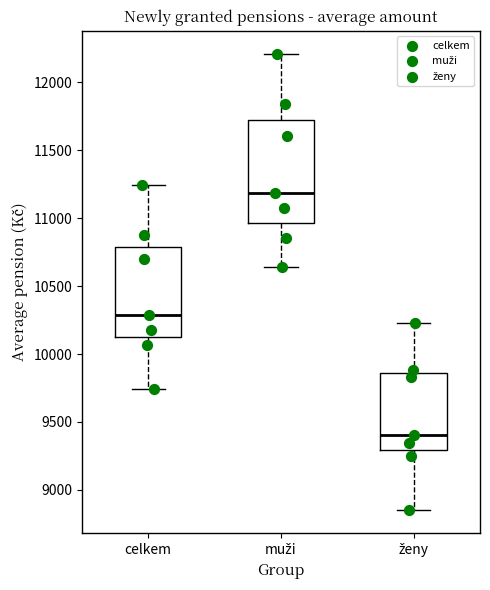

Which box has the highest median line?

muži